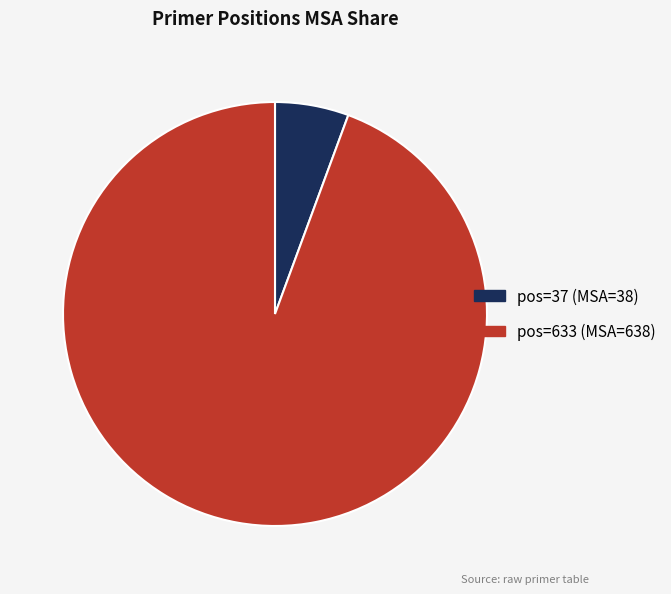

Is there any slice that represents more than half of the pie?

Yes